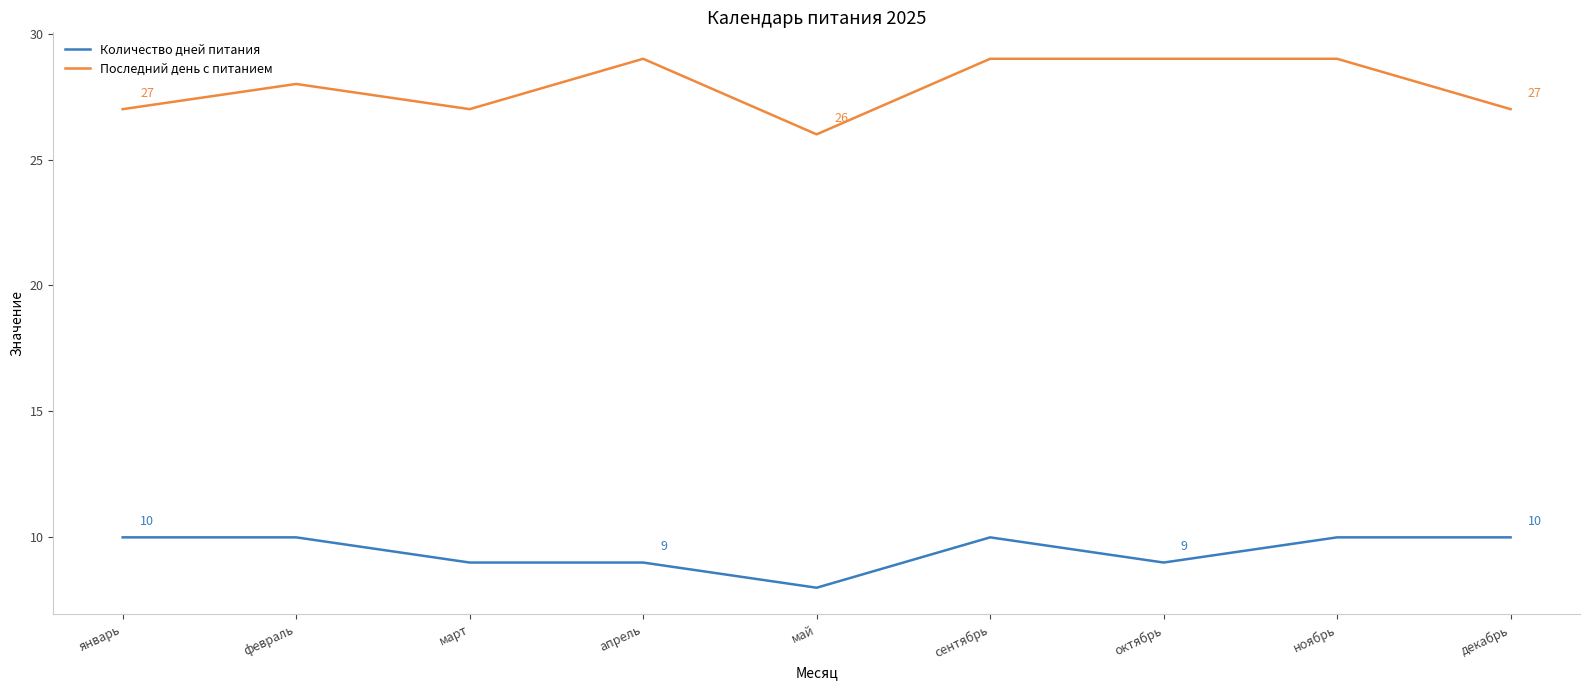

True or false: Количество дней питания and Последний день с питанием cross at least once.

False